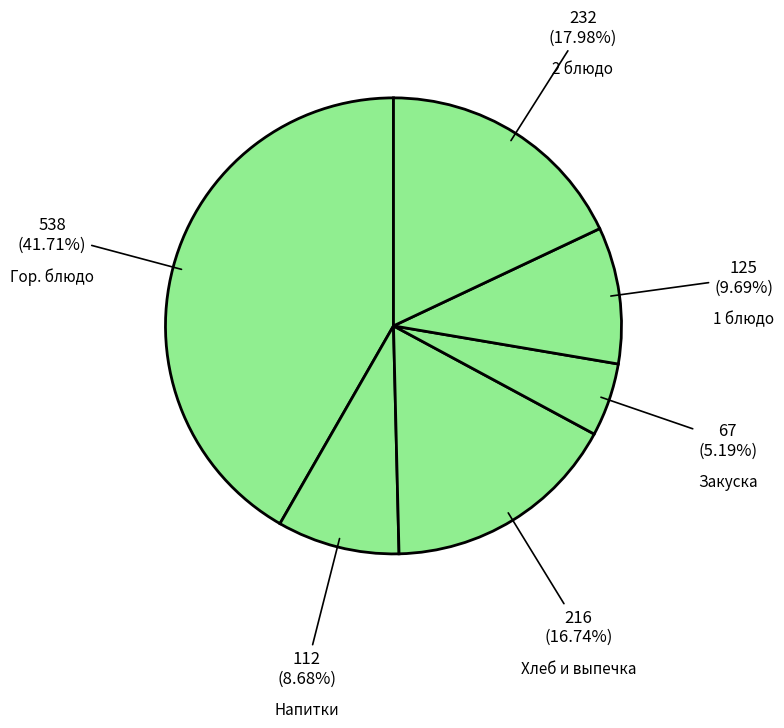

Do Хлеб и выпечка and Закуска together represent more than half of the pie?

No